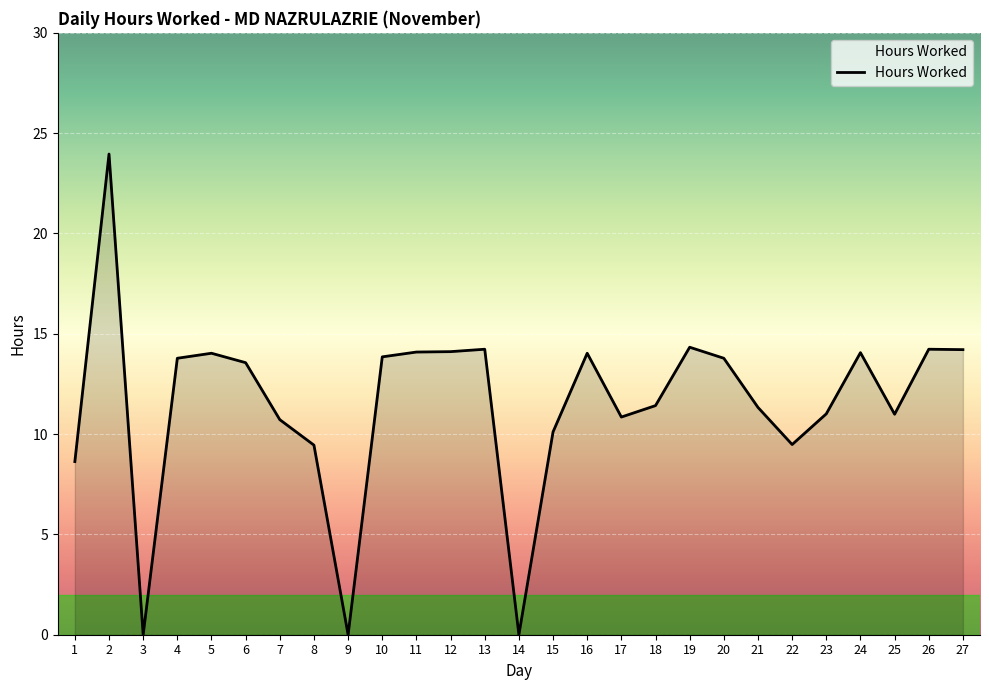

What is the average value?

11.5